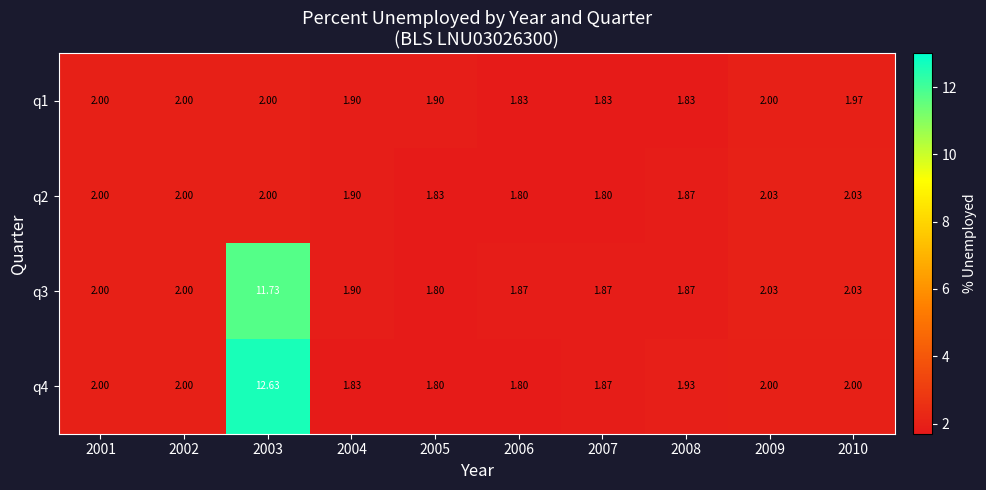

Is the value of q2 at 2003 greater than the value of q4 at 2006?

Yes